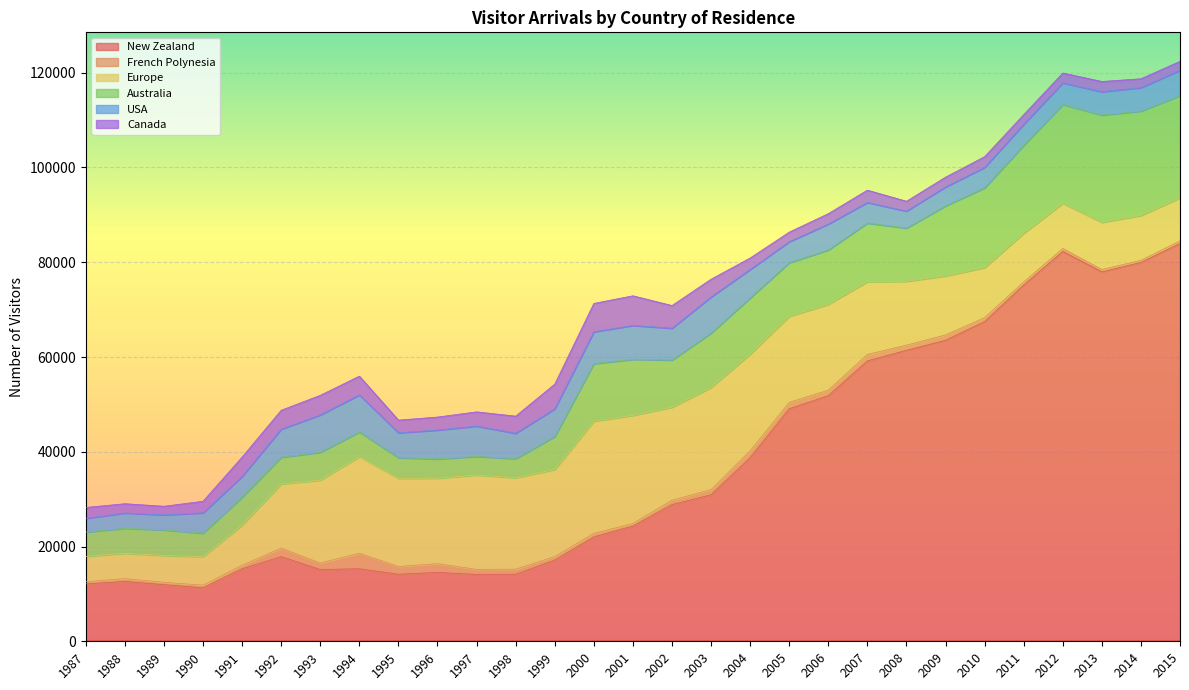

Reading right to left, extract all data points from this chart.

New Zealand: 83975	79959	77973	82287	75193	67480	63536	61412	59195	51841	49088	38755	30921	28841	24325	22019	17137	14150	14118	14538	14161	15312	15146	17872	15306	11300	11954	12624	12122
French Polynesia: 545	439	495	620	643	838	1120	1090	1354	1163	1334	1442	1089	936	538	756	742	1072	1059	1845	1620	3282	1366	1793	744	545	498	600	449
Europe: 9077	9472	9955	9531	10291	10549	12448	13471	15350	18109	18162	20410	21559	19630	22817	23683	18382	19290	19908	18024	18600	20380	17500	13533	8460	6020	5664	5348	5344
Australia: 21558	22033	22630	20849	18542	16834	14795	11229	12363	11470	11313	11850	11470	9952	11826	12128	6939	4021	3919	4075	4361	5186	5864	5626	5889	4950	5376	5272	5119
USA: 5367	4955	4941	4567	4451	4326	3997	3589	4356	5476	4434	6026	7630	6716	7145	6734	5853	5365	6416	6088	5270	7839	7898	5949	4397	4295	3181	3233	2919
Canada: 1883	1873	2162	2083	2044	2262	2069	2085	2601	2205	2029	2419	3760	4789	6270	5992	5230	3622	3001	2757	2667	3962	4141	3991	4087	2443	1825	1961	2293